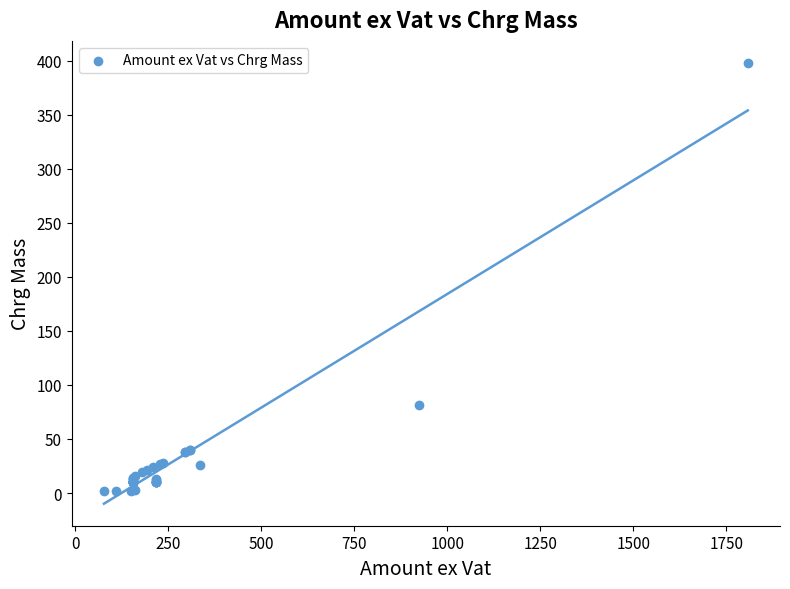

What Y value in the scatter plot is closest to 200?

81